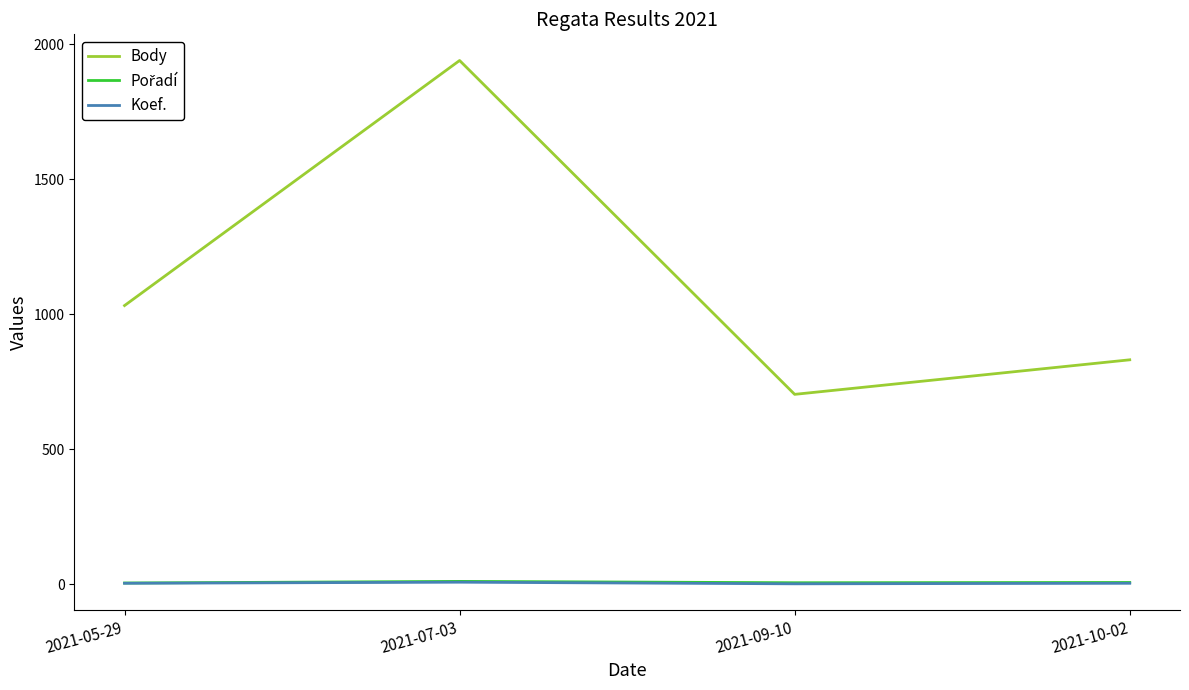

Rank the categories by Body value from highest to lowest.

2021-07-03, 2021-05-29, 2021-10-02, 2021-09-10